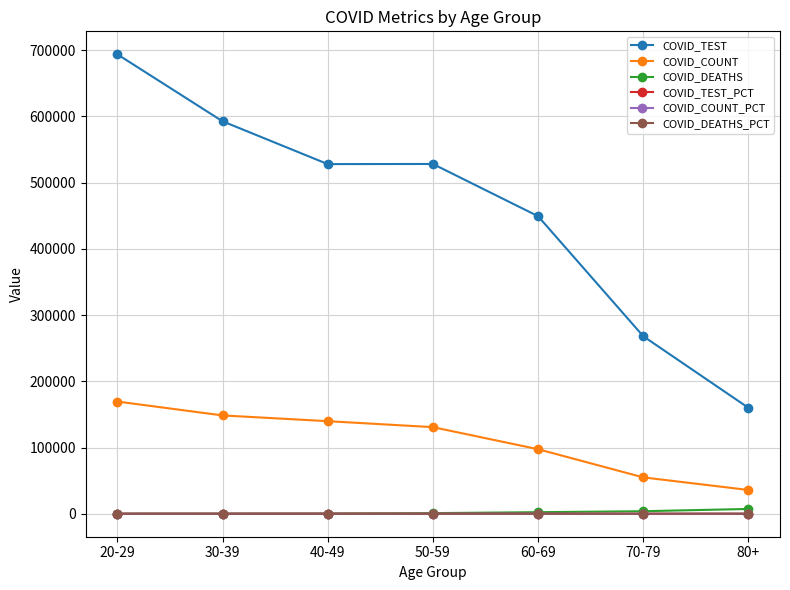

Where does the COVID_TEST_PCT series first go above 12?

20-29